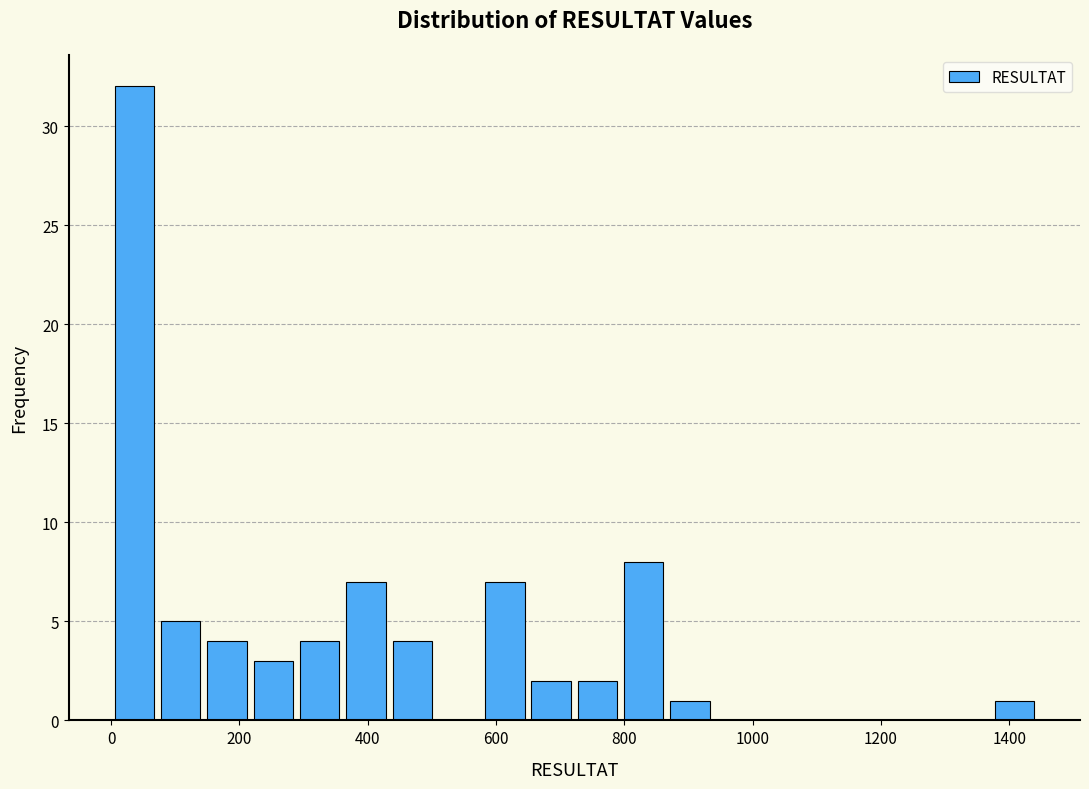

Read against the x-axis, roughly where is the centre of the tallest bar?

40